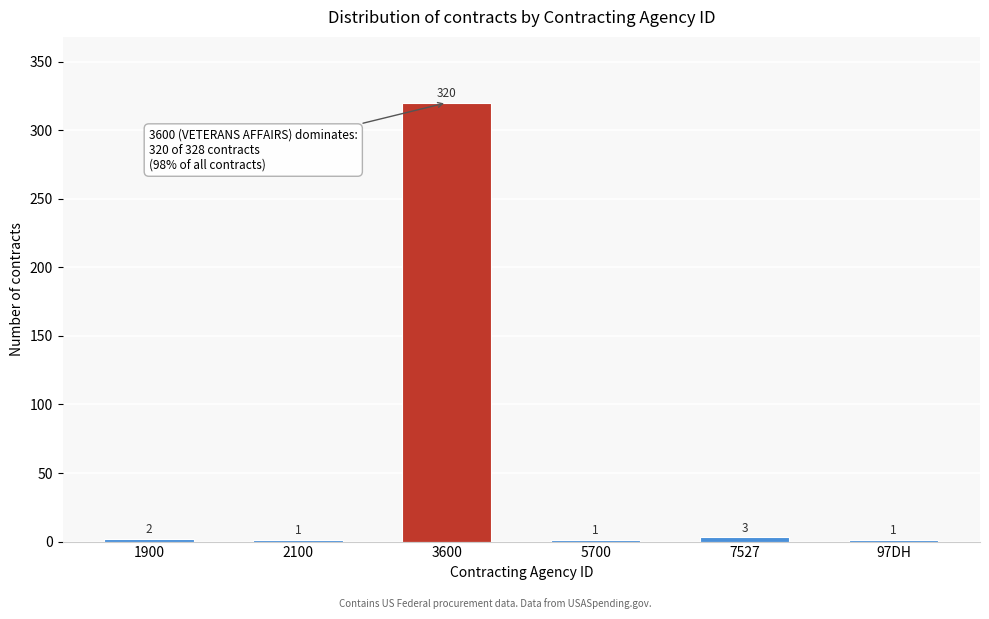

Reading left to right, transcribe all the data shown in this chart.

1900=2	2100=1	3600=320	5700=1	7527=3	97DH=1